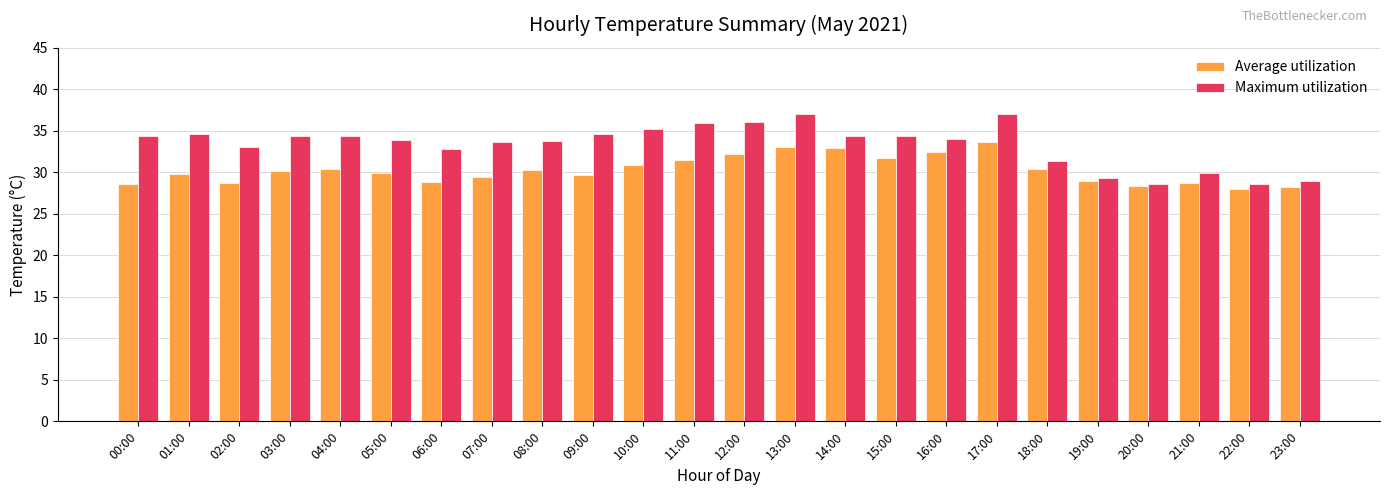

Which series changed the most between 04:00 and 07:00?

Average utilization